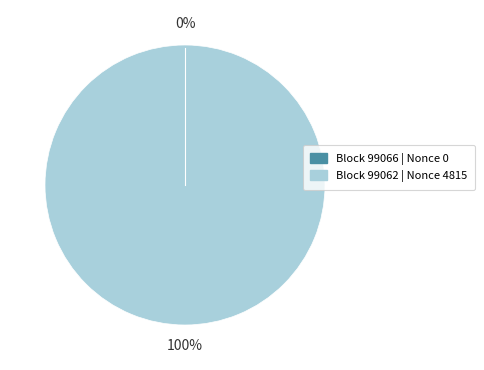

Which has a higher value, 99062 or 99066?

99062